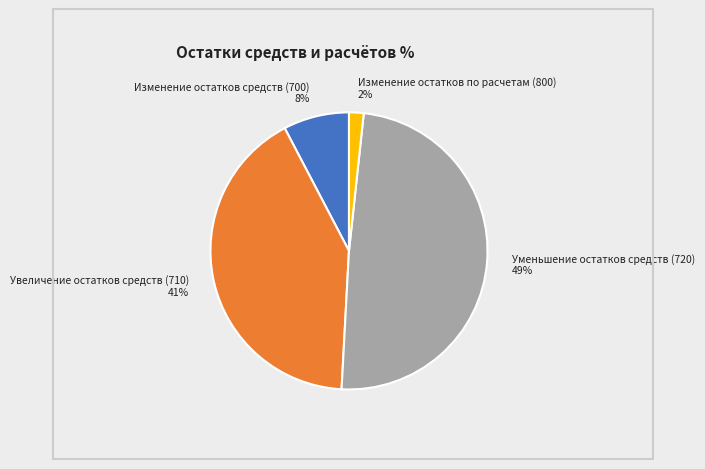

How many slices are in this pie chart?

4